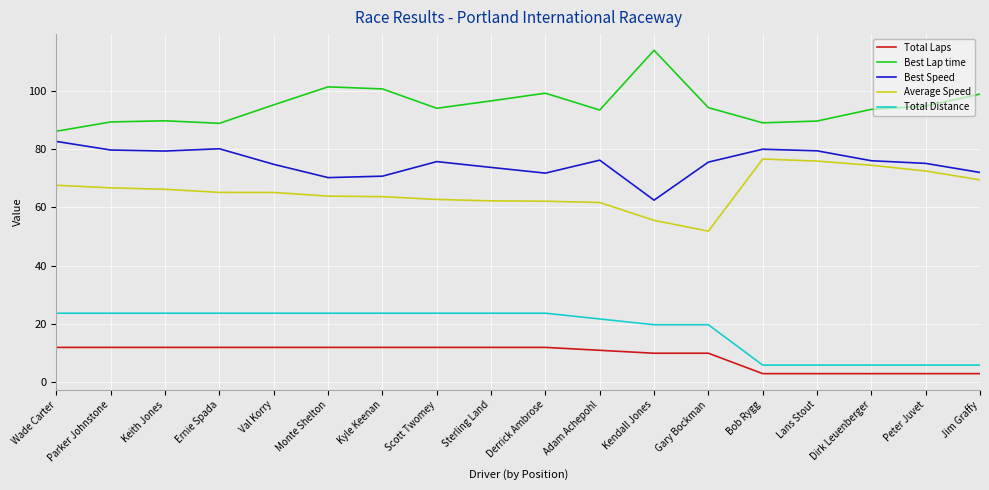

In Best Speed, how many points are higher than both neighbors (excluding endpoints)?

4